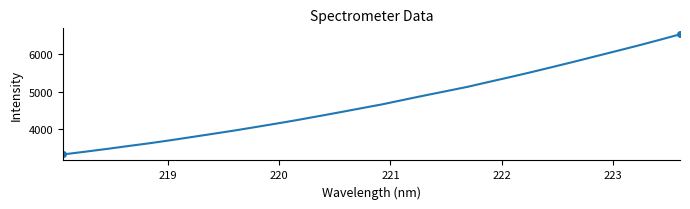

What is the sum of all values?

141692.1